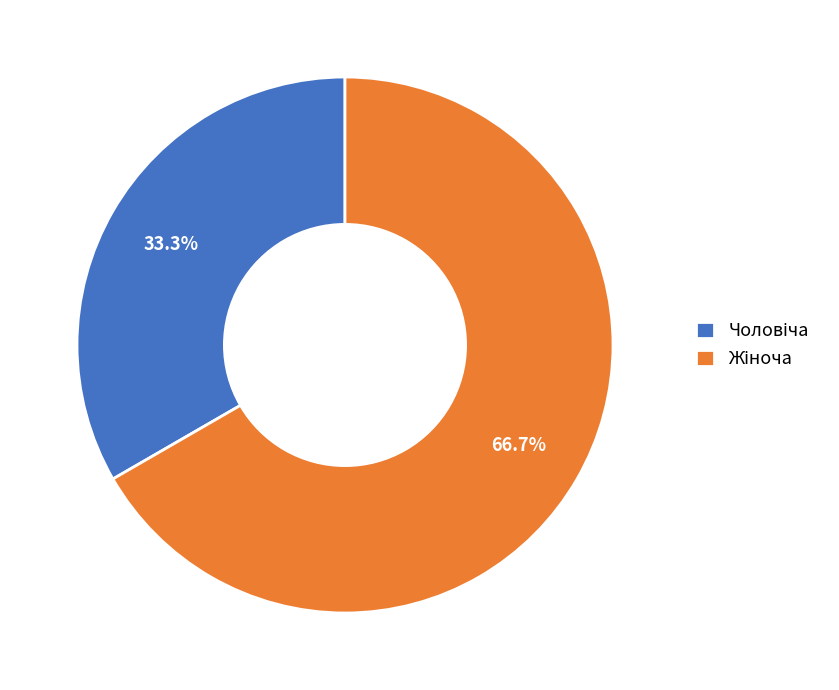

How many slices are in this pie chart?

2